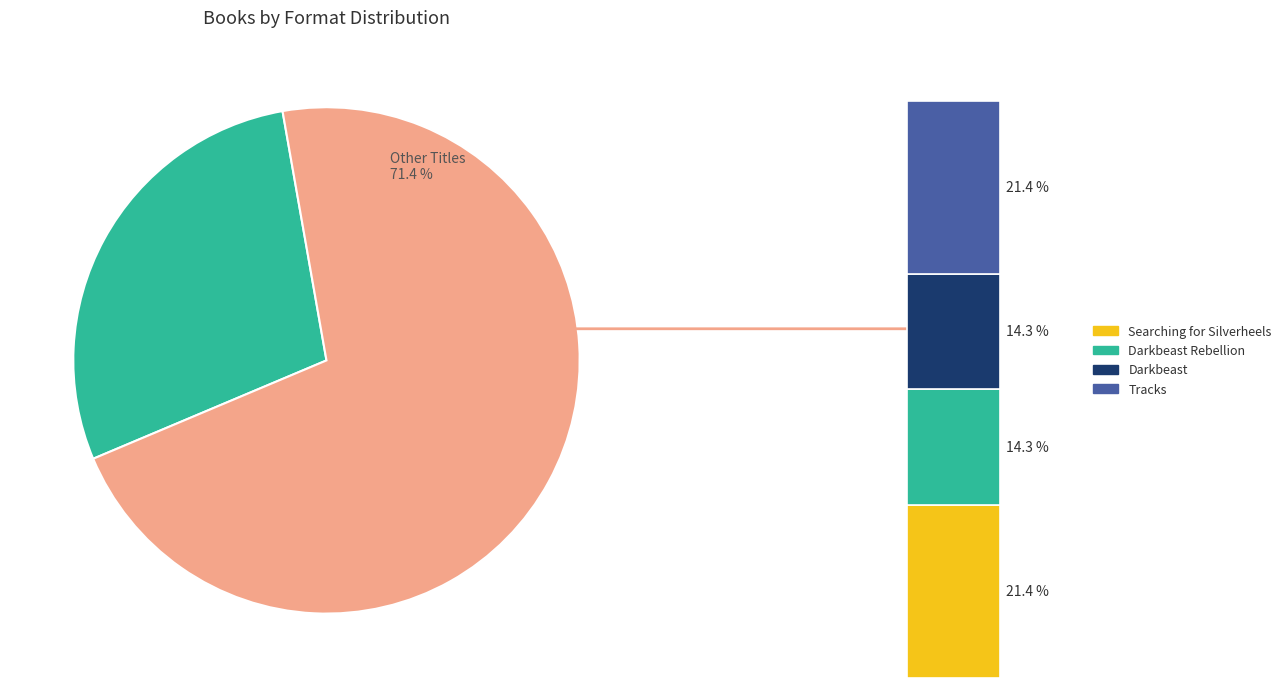

Does any single category account for the majority?

No